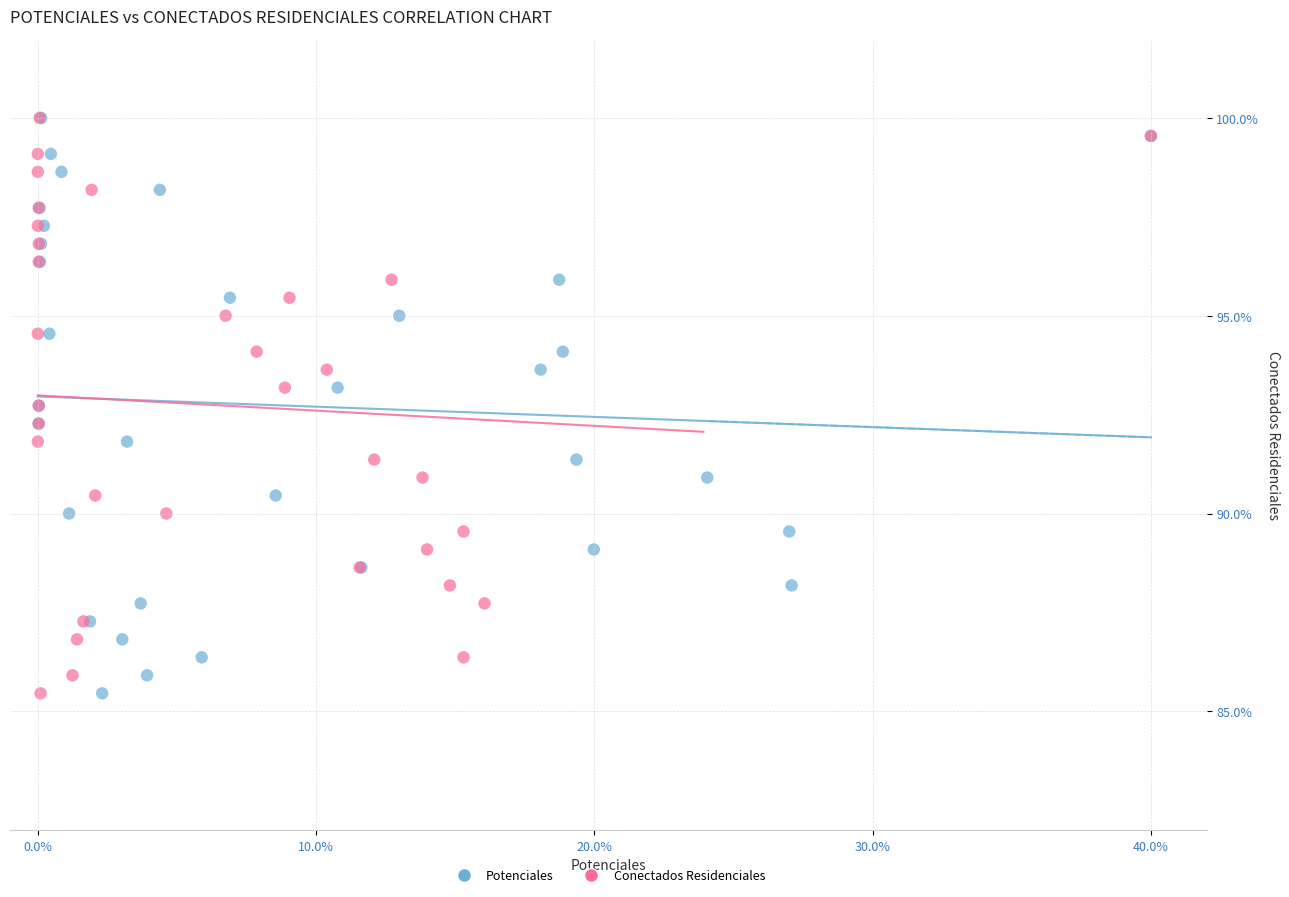

What are all the series names shown in the legend?

Potenciales, Conectados Residenciales